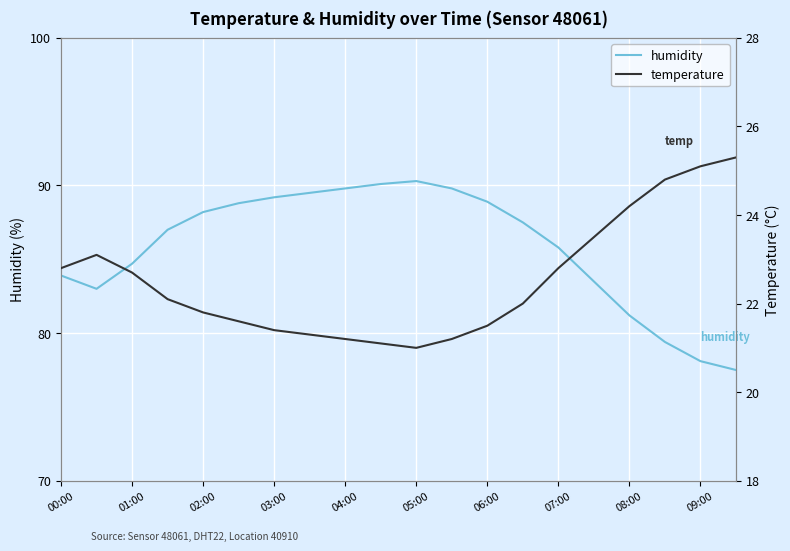

How many interior local peaks does the humidity series have?

1